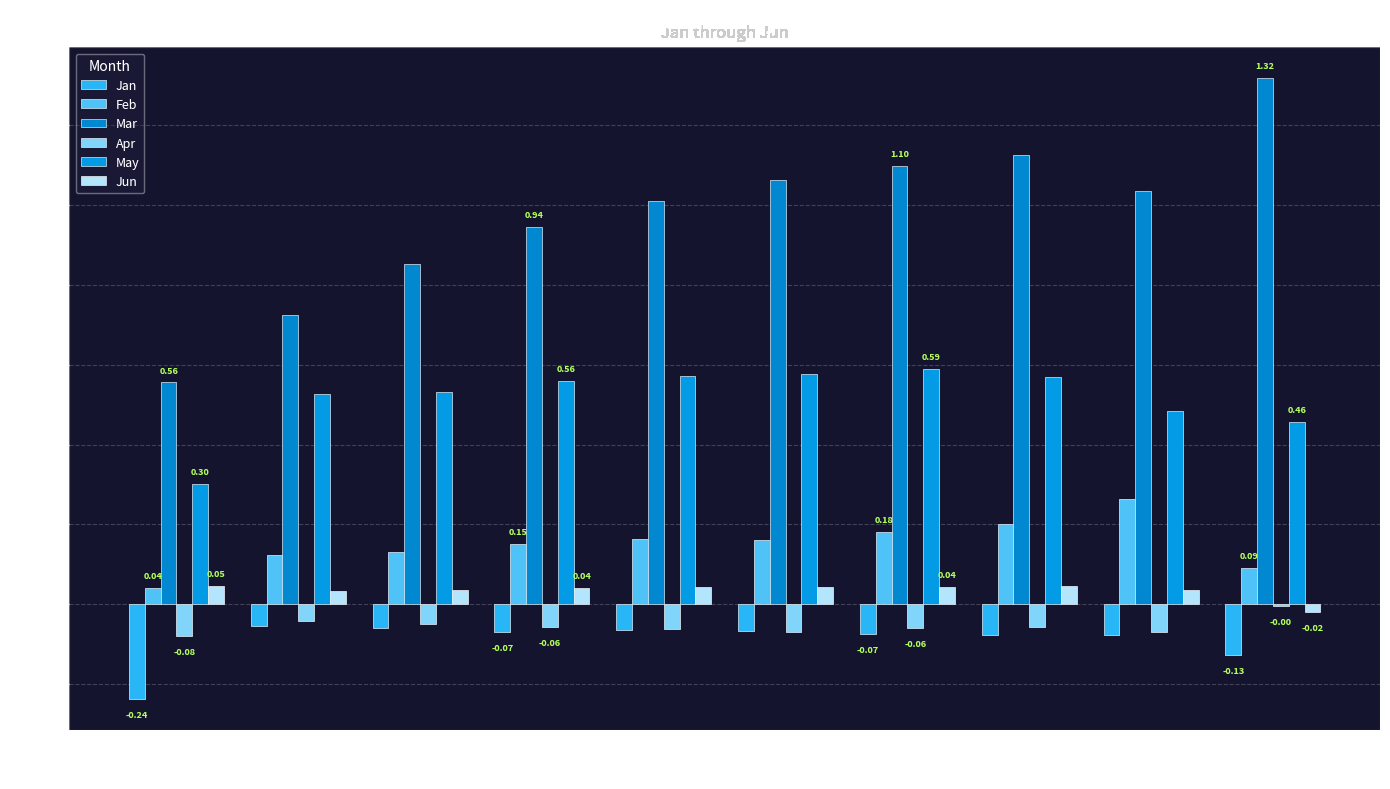

True or false: May has a value of 0.2 at pct75.

False